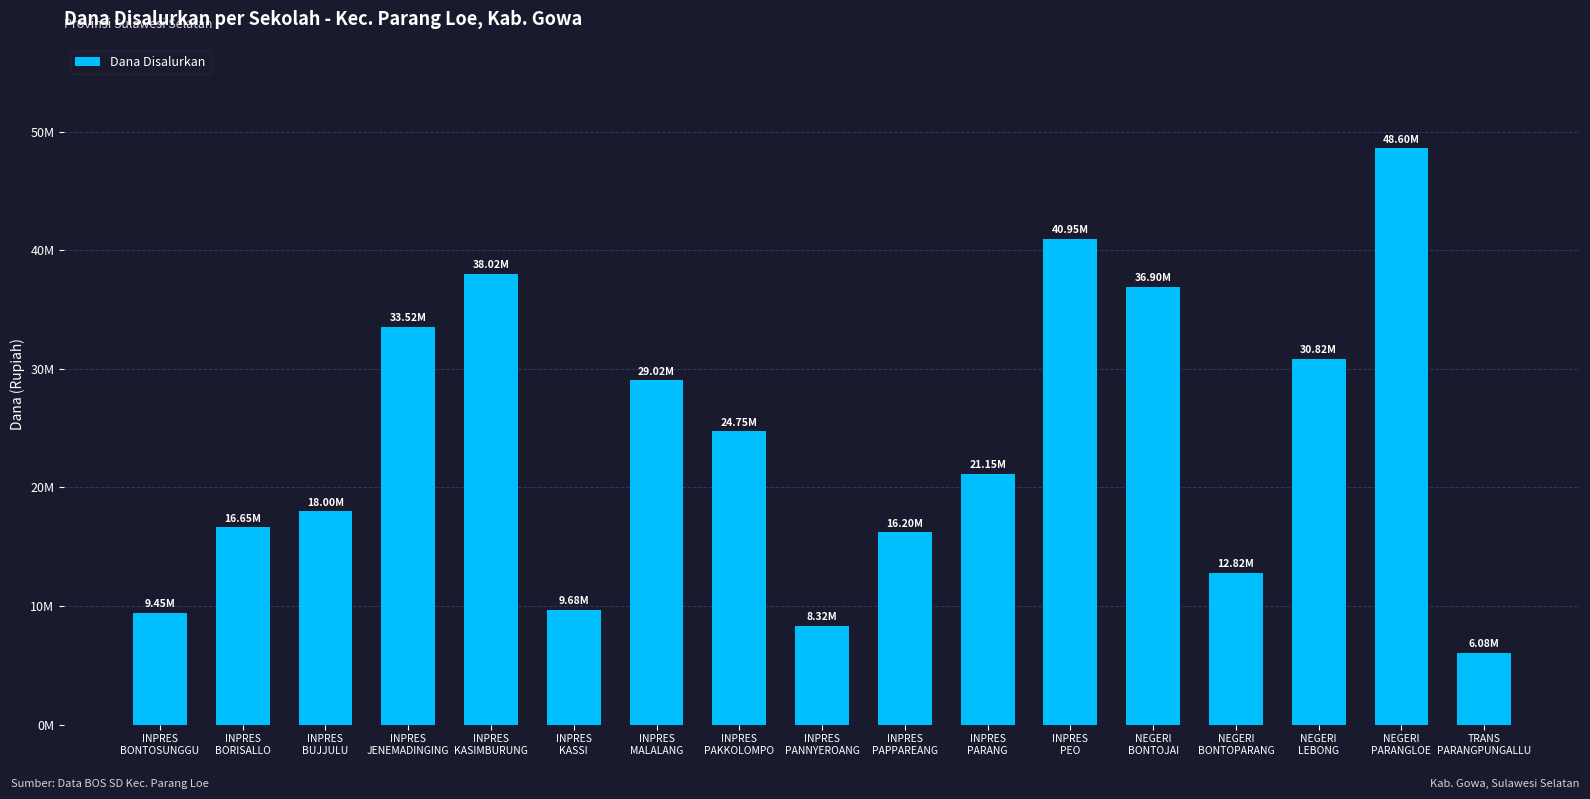

Are the bars horizontal?

No